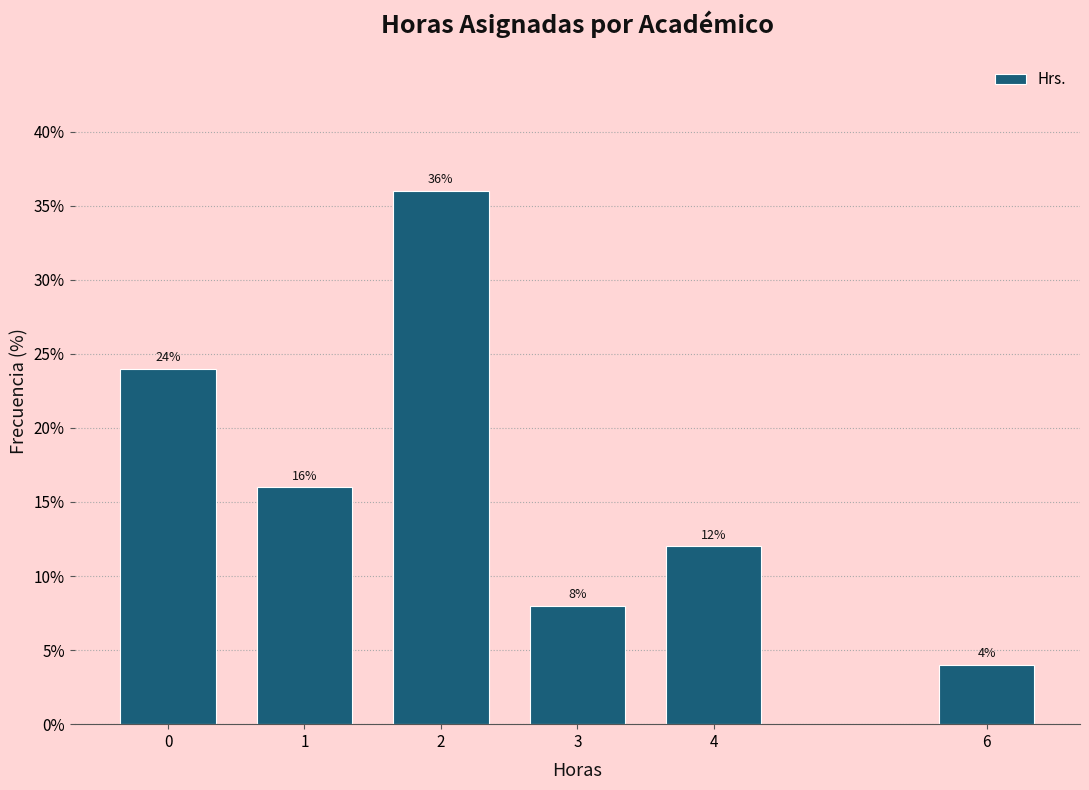

Reading left to right, extract all data points from this chart.

24	16	36	8	12	4